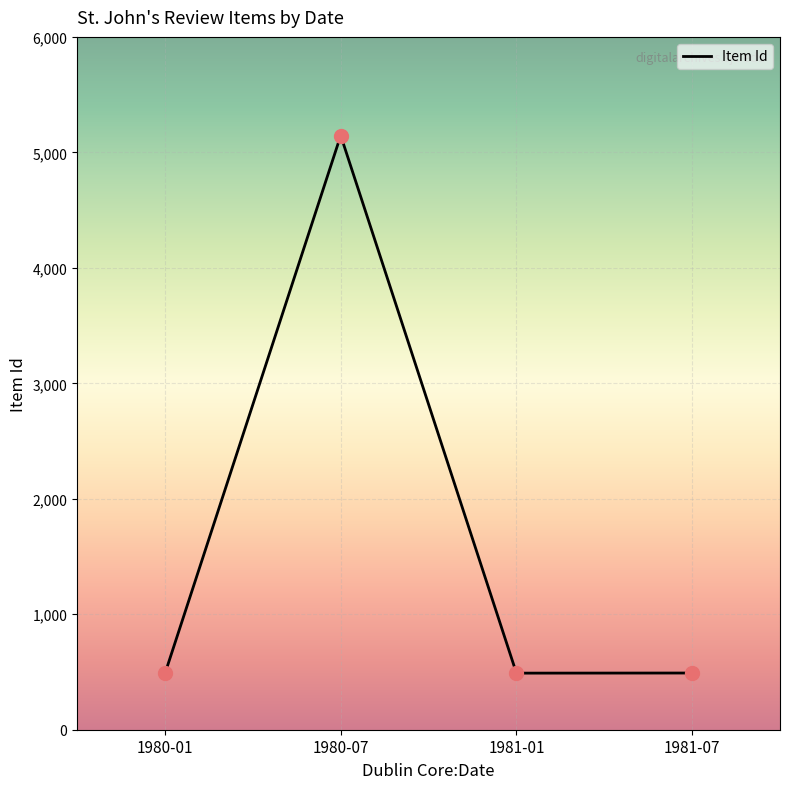

What is the change in value from 1981-01 to 1981-07?

+1